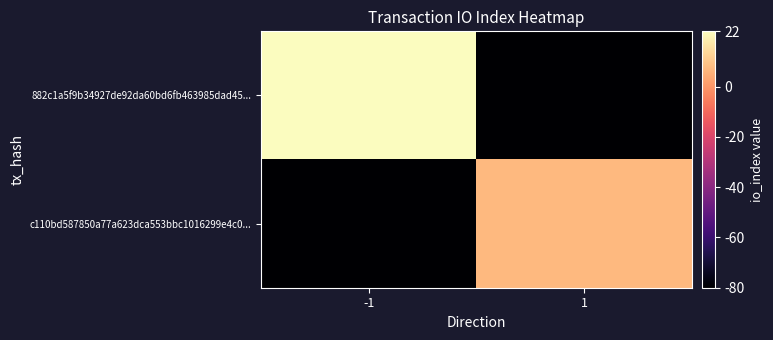

Which series has the largest total across all categories?

882c1a5f9b34927de92da60bd6fb463985dad45...